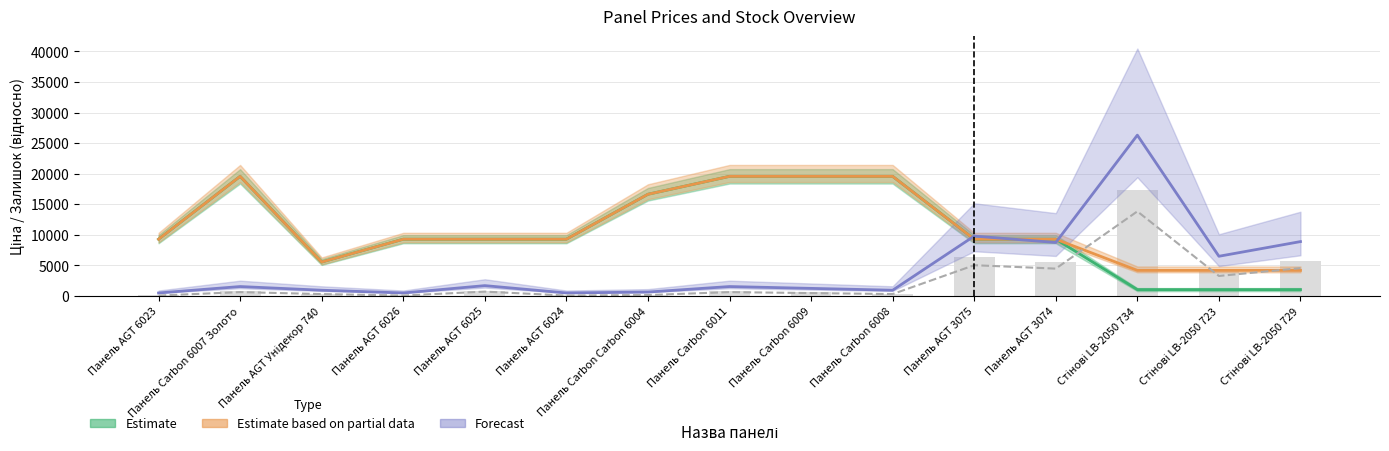

What is the smallest value displayed?

500.0